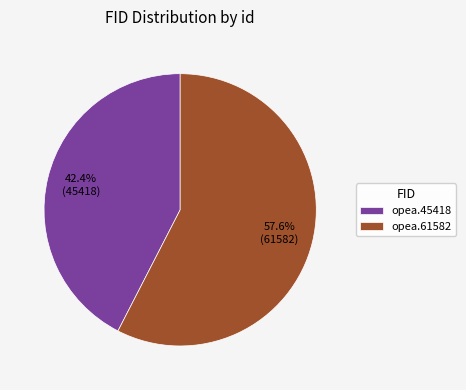

What is the smallest slice in the pie chart?

opea.45418